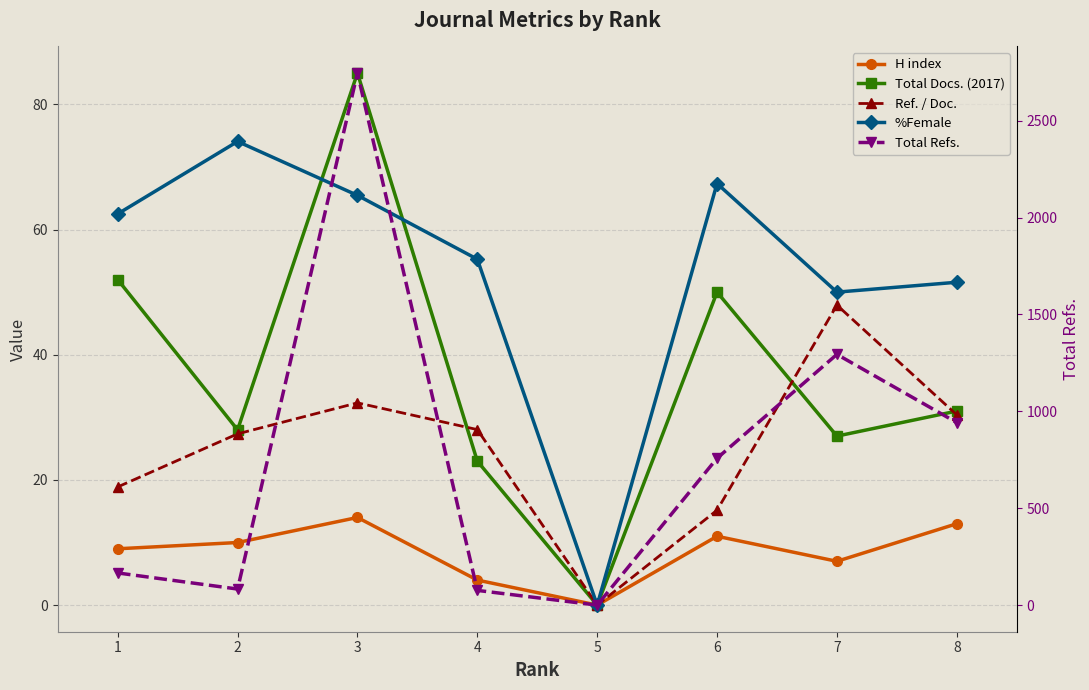

Rank the series by their maximum value, from highest to lowest.

Total Refs., Total Docs. (2017), %Female, Ref. / Doc., H index